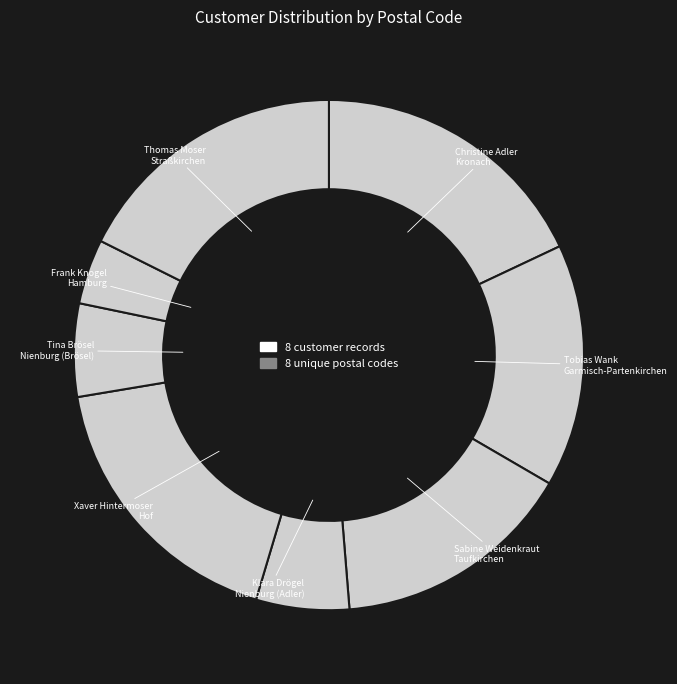

Which slice is the largest?

Kronach